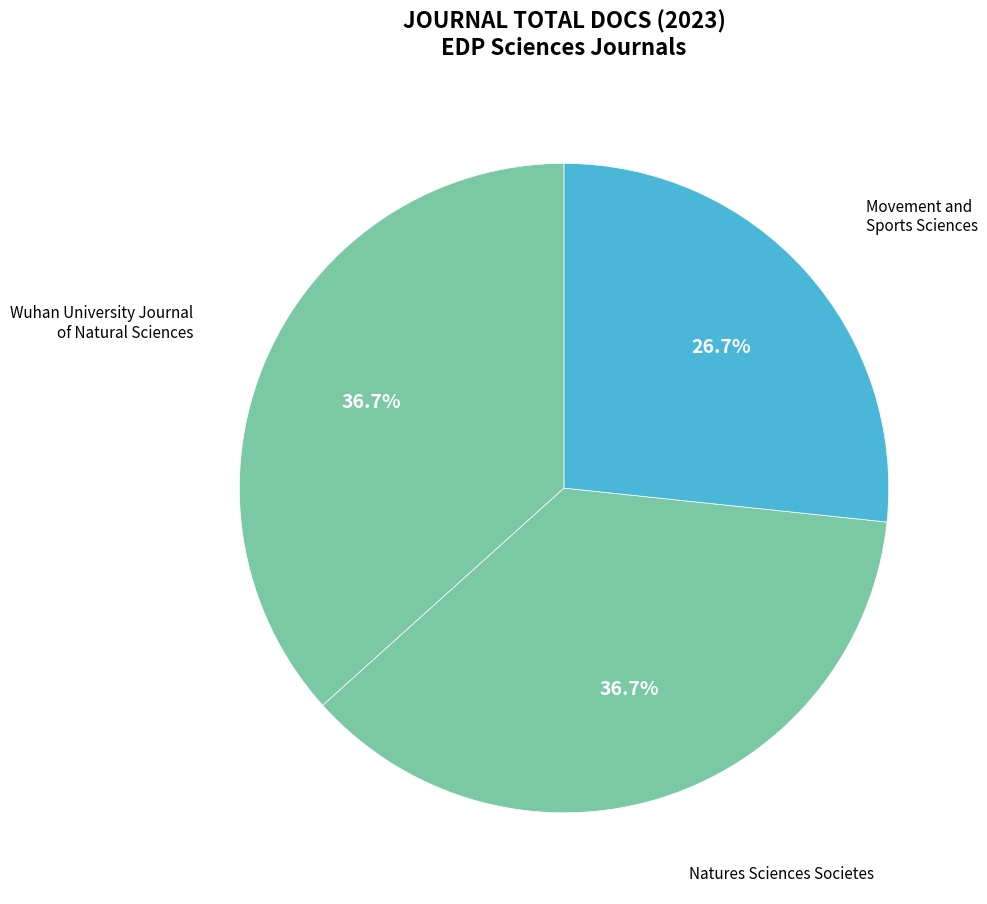

To the nearest percent, what is the average slice percentage?

33%